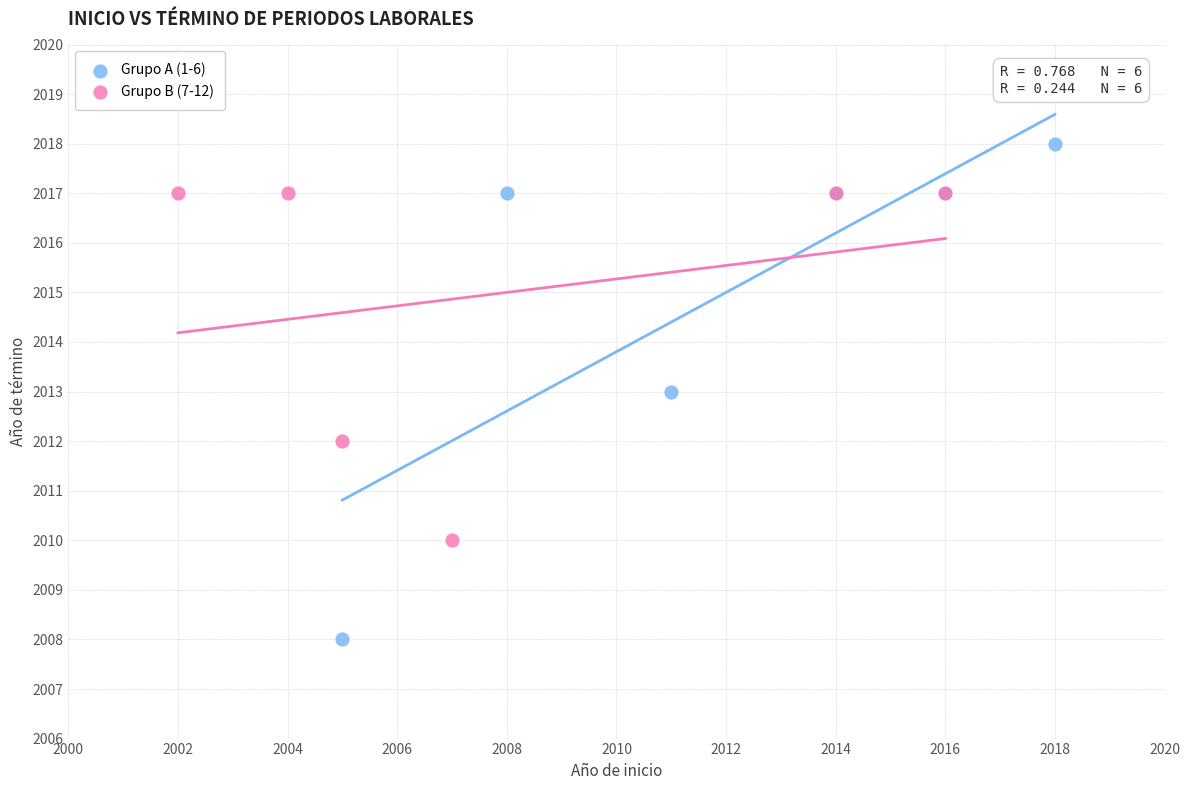

Which series reaches the minimum Y coordinate?

Grupo A (1-6)